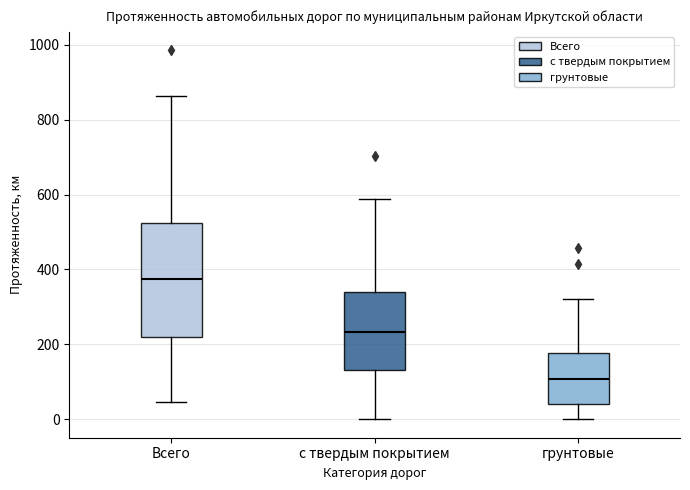

Reading left to right, transcribe this box plot: for each box, give where its median line is, the range the box spans, and where its two whiskers end, as read against the y-axis. The values are not printed on the chart, so give them approximately, as read against the axis.

Всего: median 380, box 220 to 520, whiskers 40 to 860
с твердым покрытием: median 240, box 140 to 340, whiskers 0 to 580
грунтовые: median 100, box 40 to 180, whiskers 0 to 320